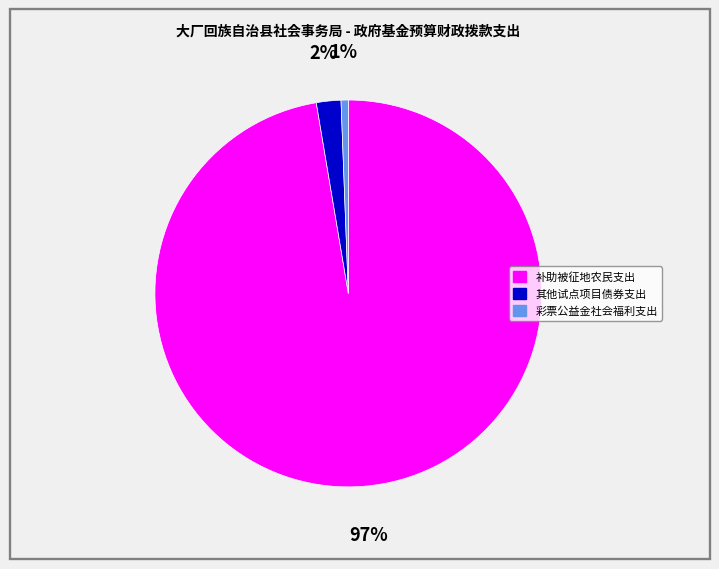

How many segments does this pie chart have?

3